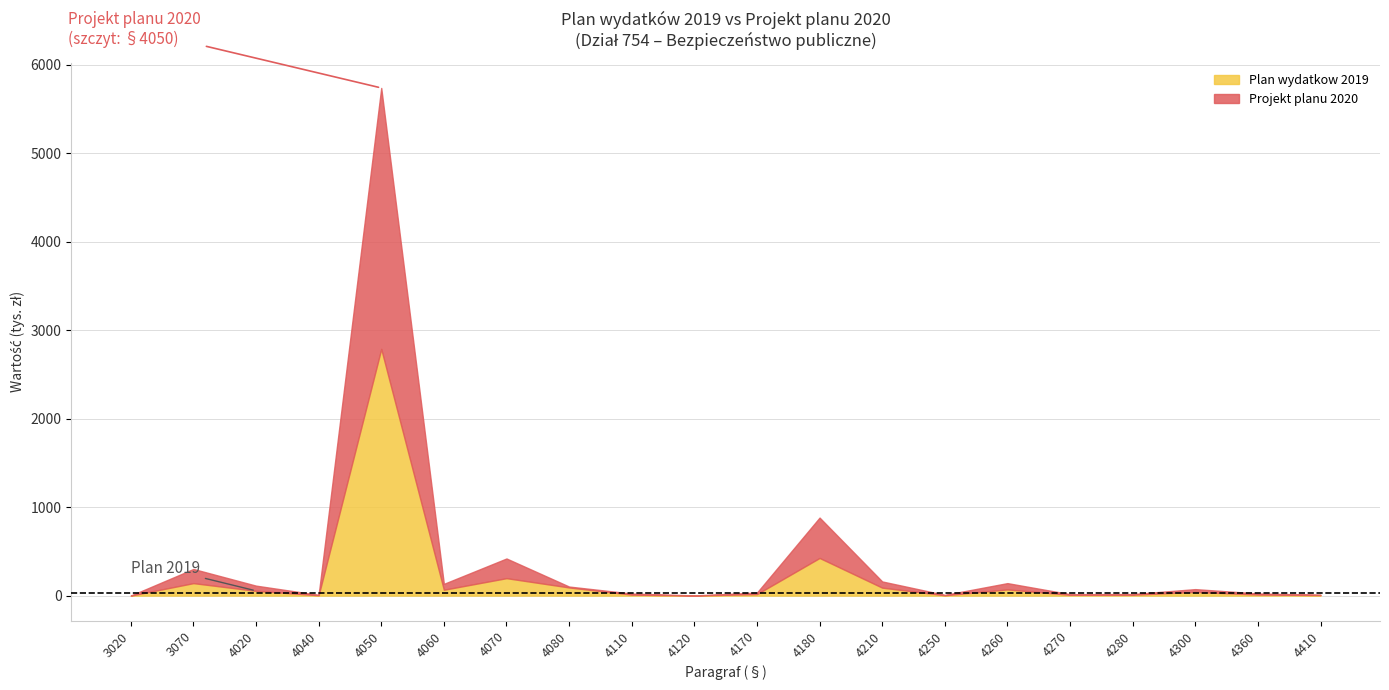

Where is Plan wydatkow 2019 nearest to the value 1393?

4180